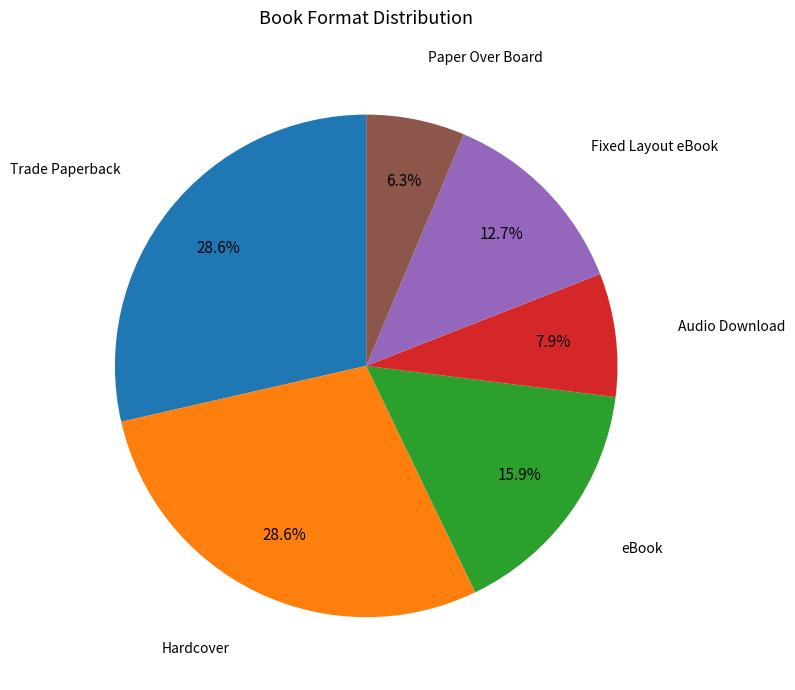

To the nearest percent, what is the difference between the largest and smallest slice percentages?

22%